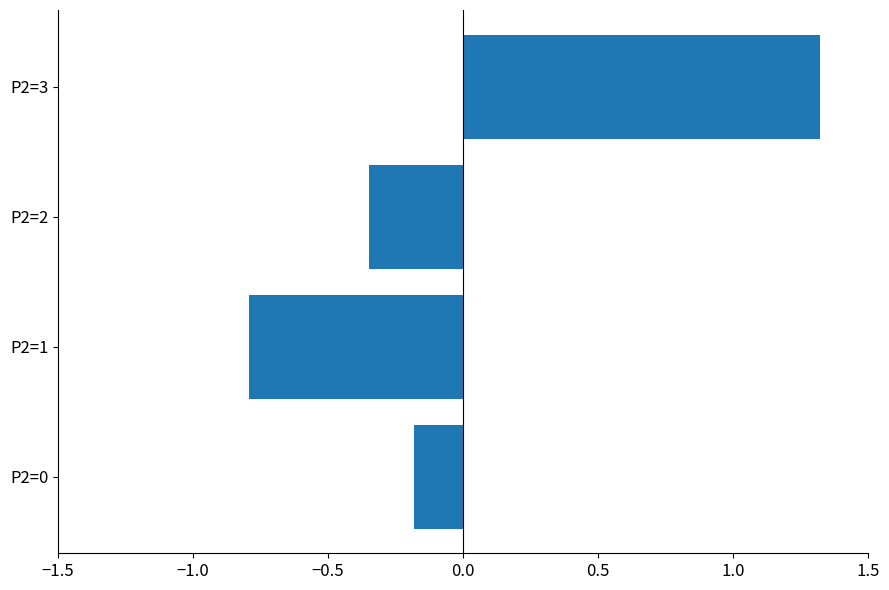

Is it true that the value at P2=0 is -0.2?

True